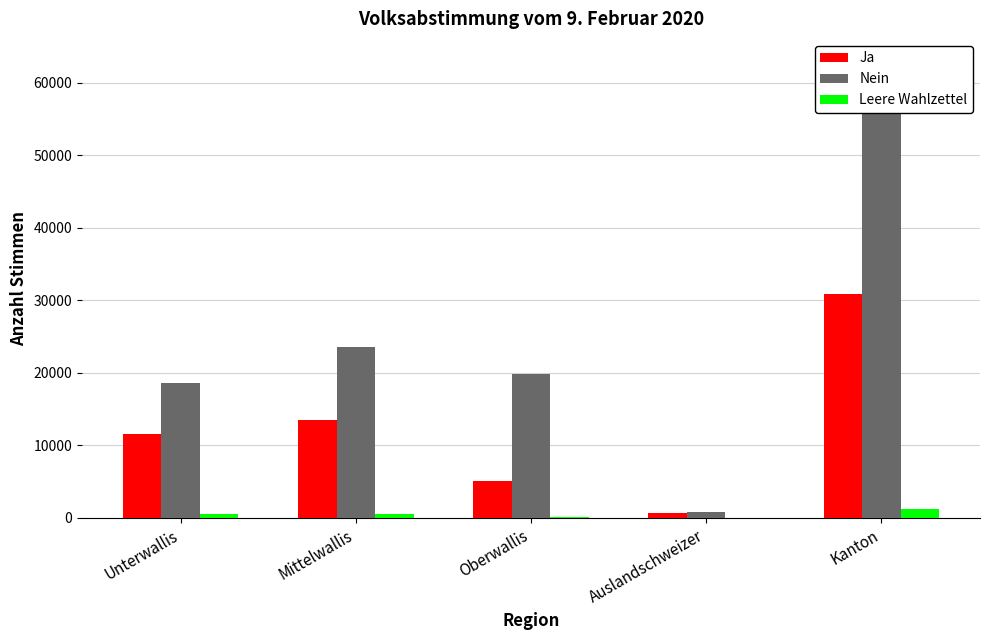

Between Mittelwallis and Auslandschweizer, which is larger?

Mittelwallis